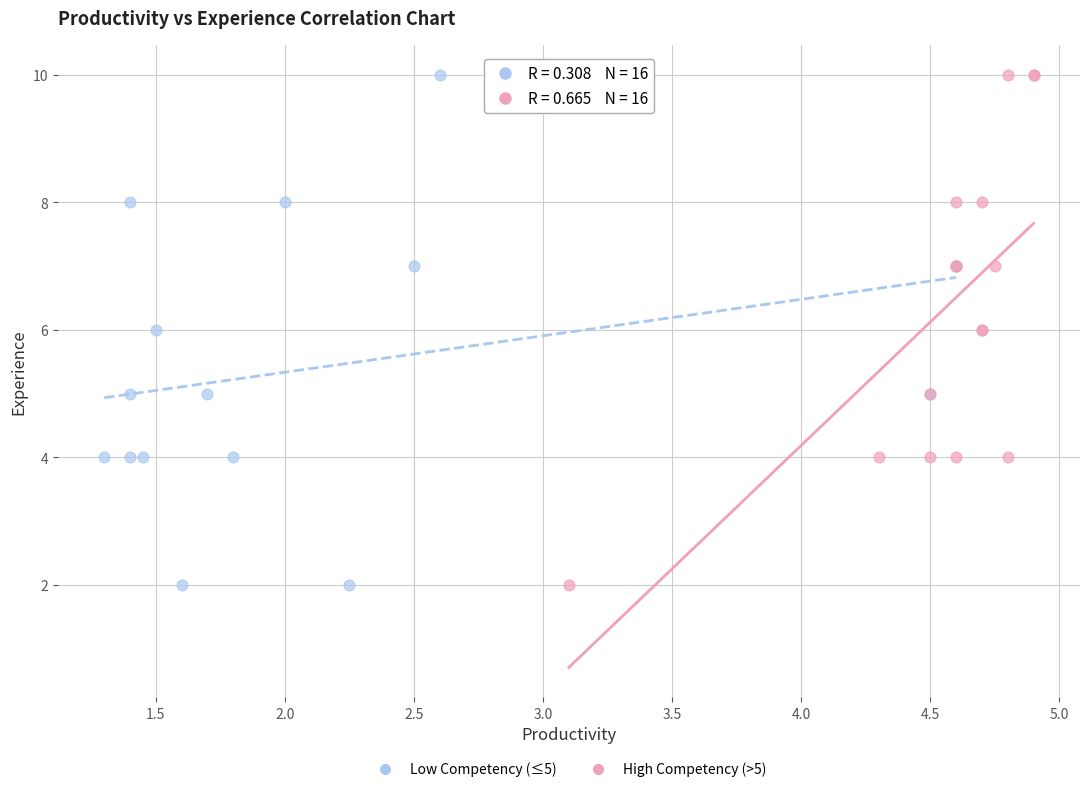

What are all the series names shown in the legend?

Low Competency (≤5), High Competency (>5)